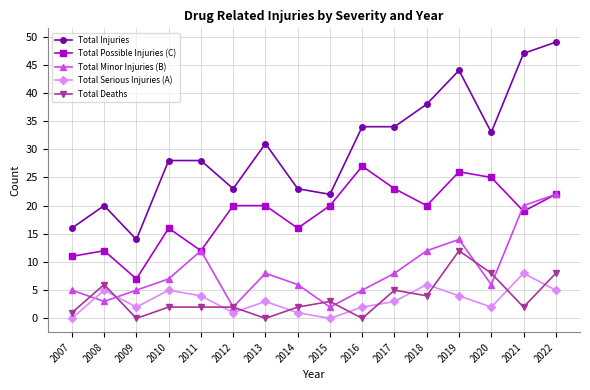

What is the average value of the Total Minor Injuries (B) series?

9